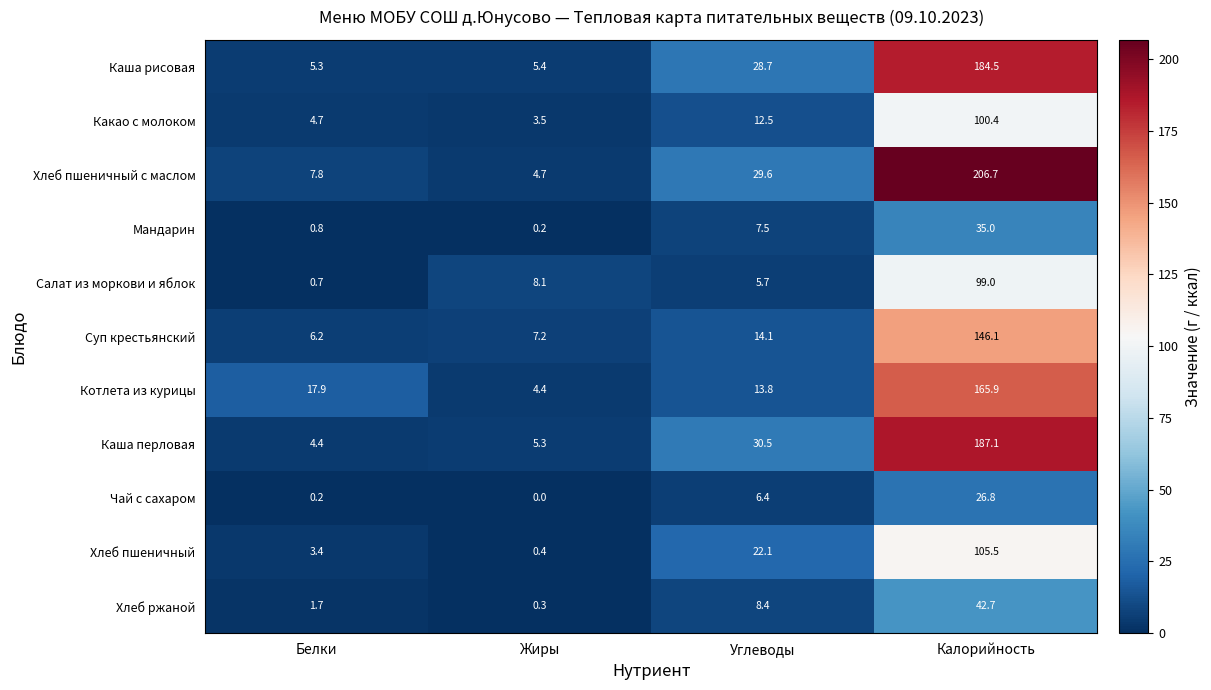

Where does the Хлеб пшеничный series first go above 22?

Углеводы